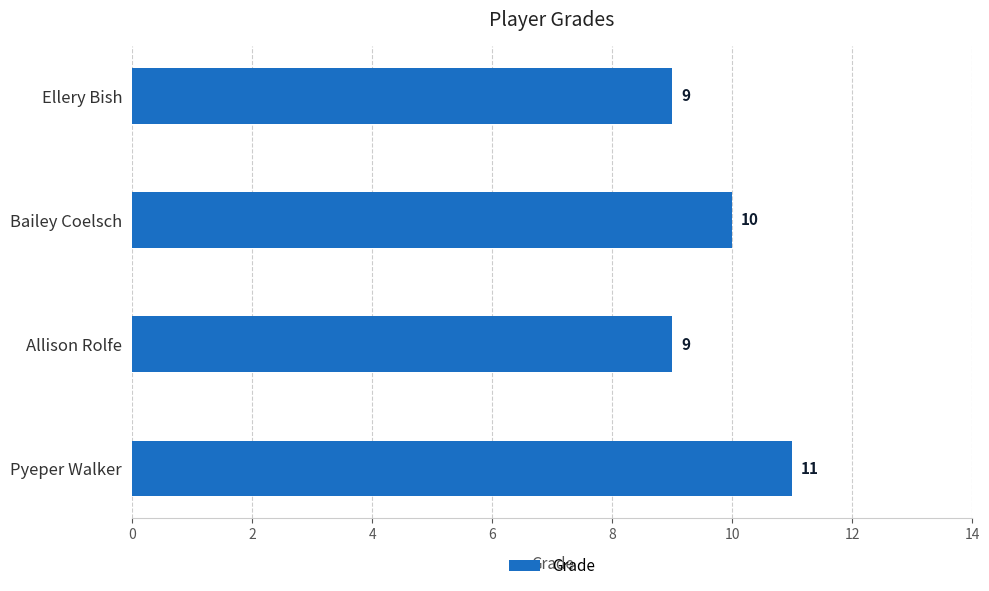

What is the approximate value at Ellery Bish?

9